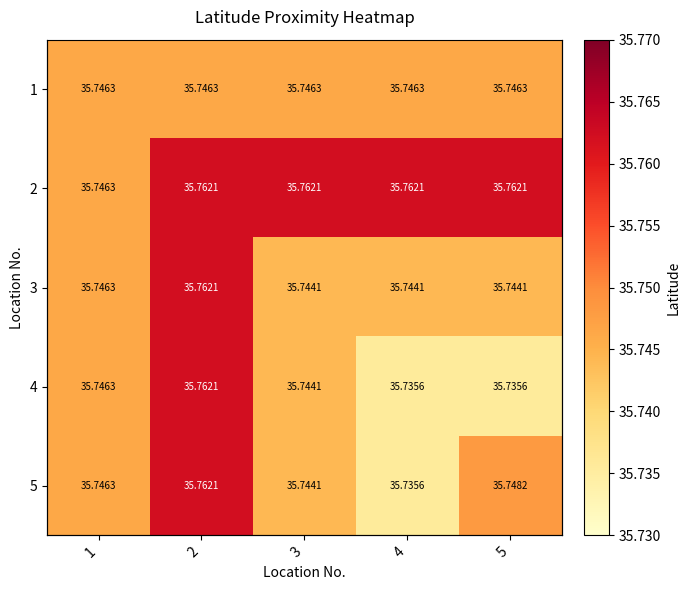

At how many categories does at least one series exceed 35?

5